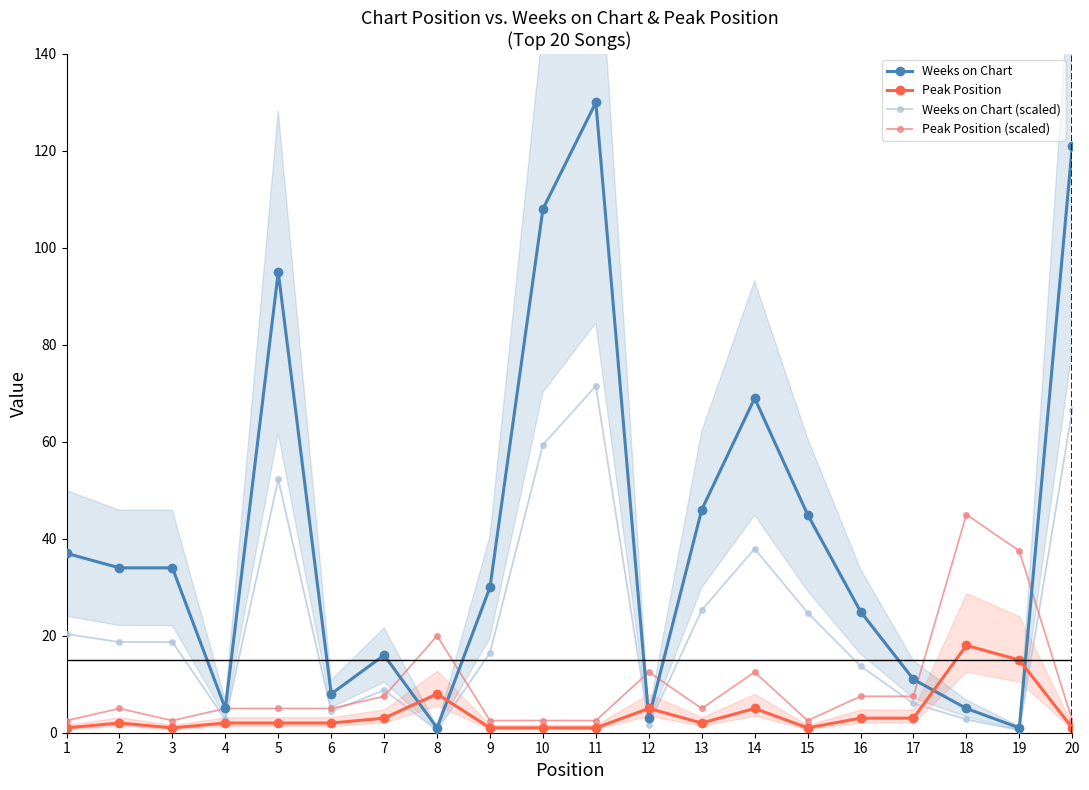

The Weeks on Chart series shows 7.3 at 4. True or false?

False